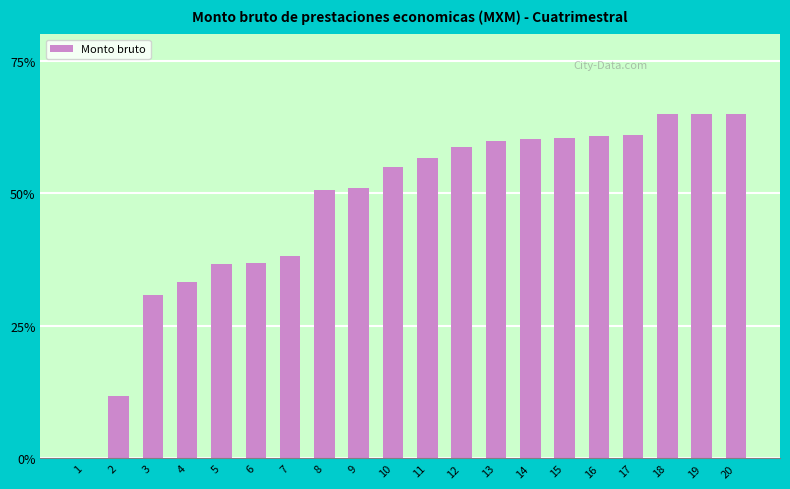

What is the approximate value at 10?

54.9